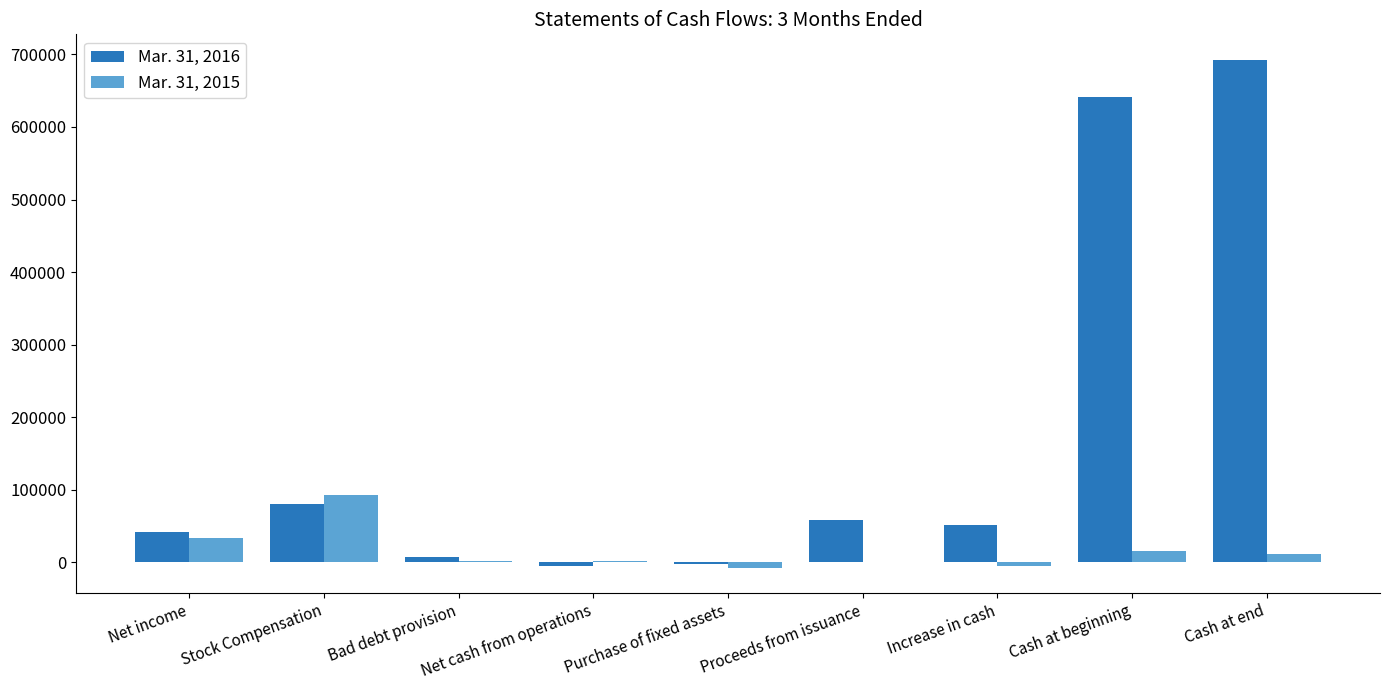

What is the maximum value shown in the chart?

692654